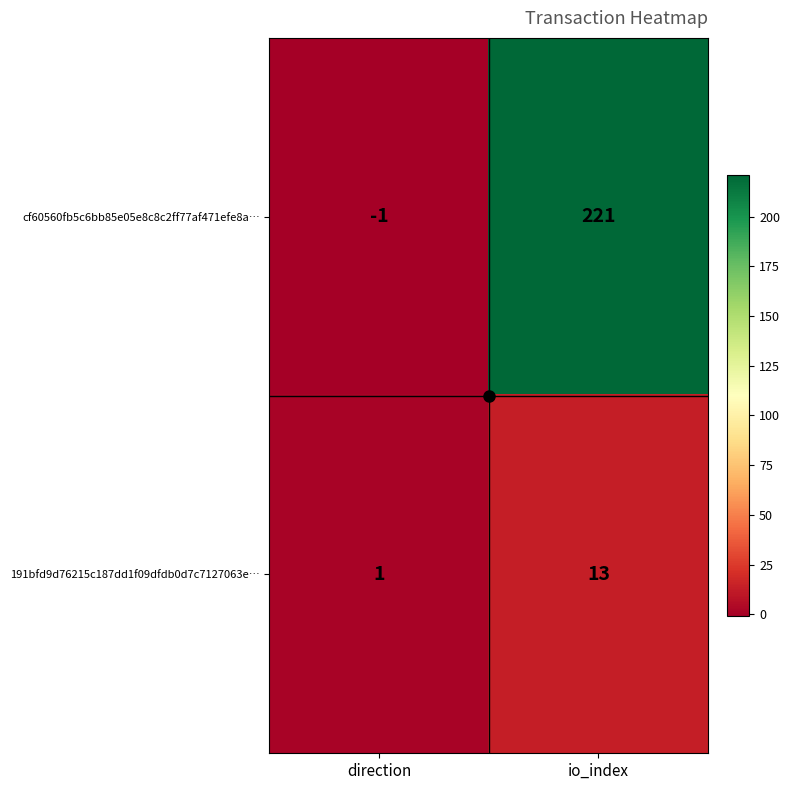

The cf60560fb5c6bb85e05e8c8c2ff77af471efe8a… series shows 221 at io_index. True or false?

True